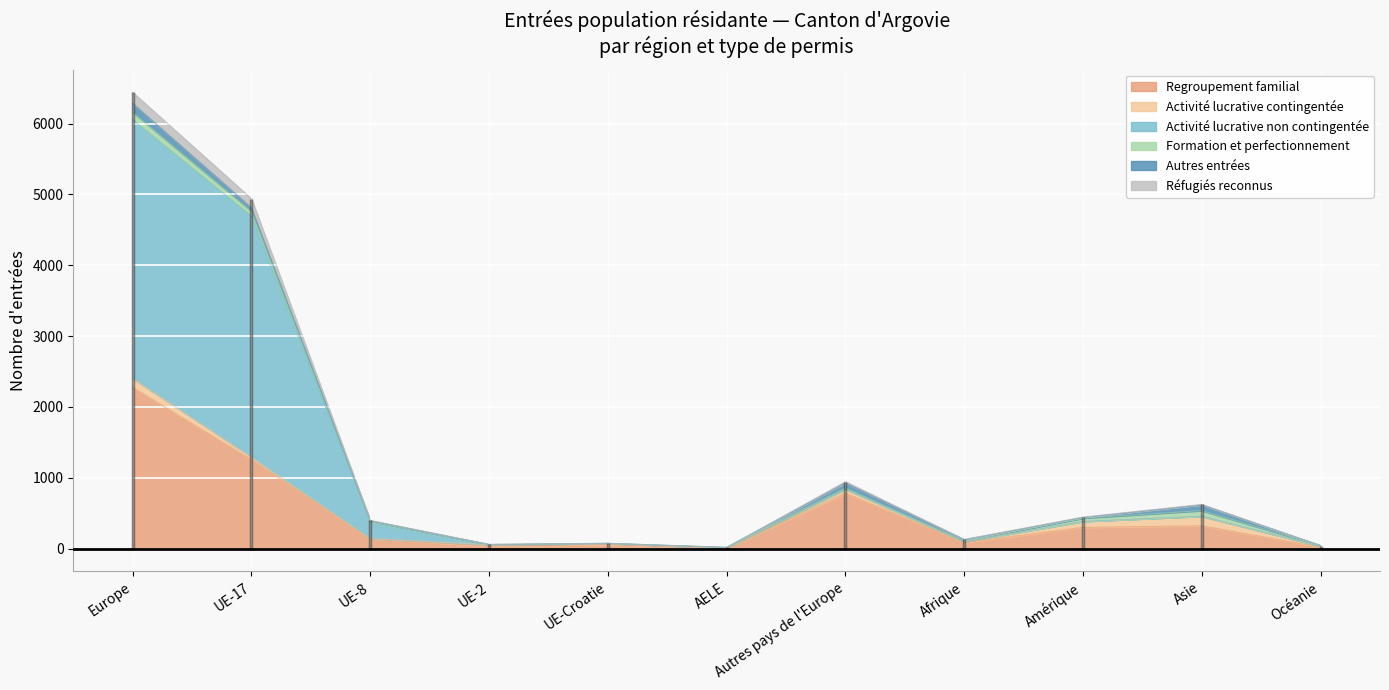

At which category is the sum across all series the highest?

Europe